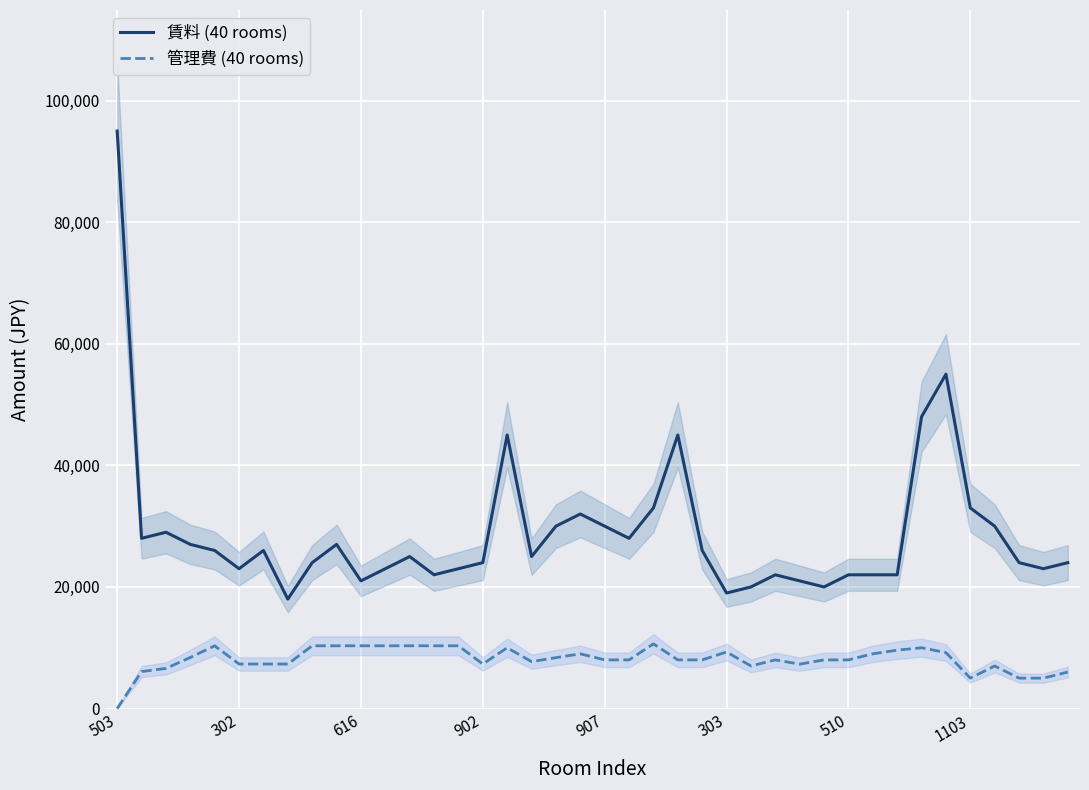

Which series has the largest total across all categories?

賃料 (40 rooms)